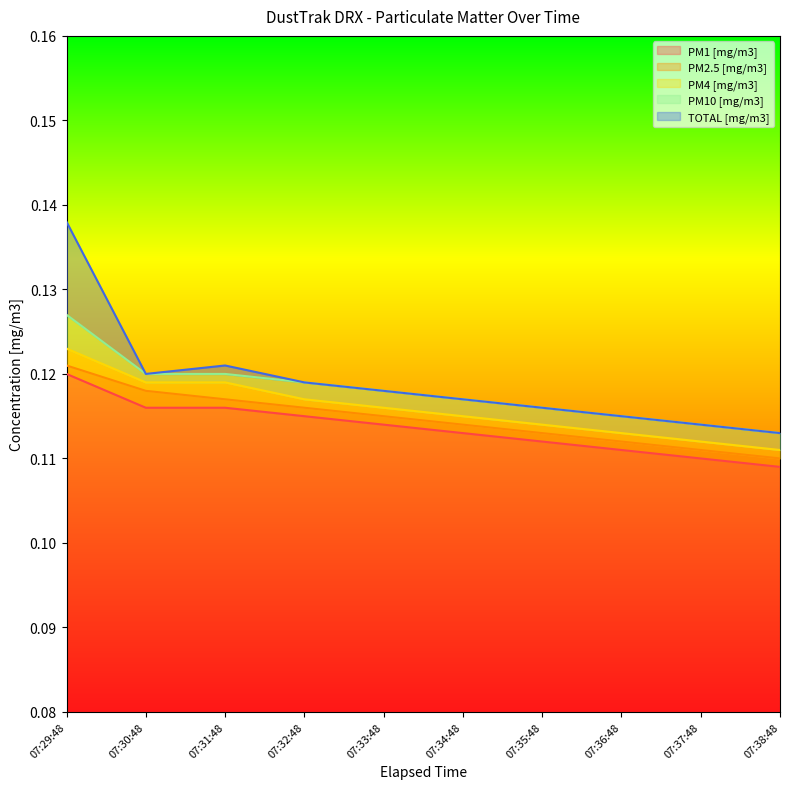

What is the highest value of the TOTAL [mg/m3] series?

0.1